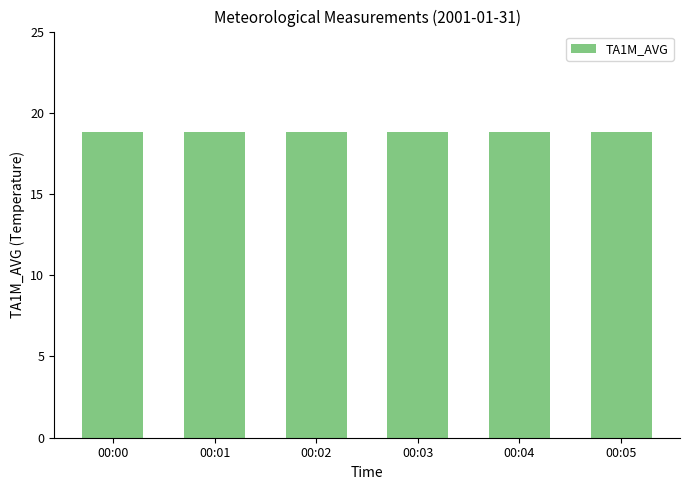

Are the bars grouped side by side (vs. stacked)?

No